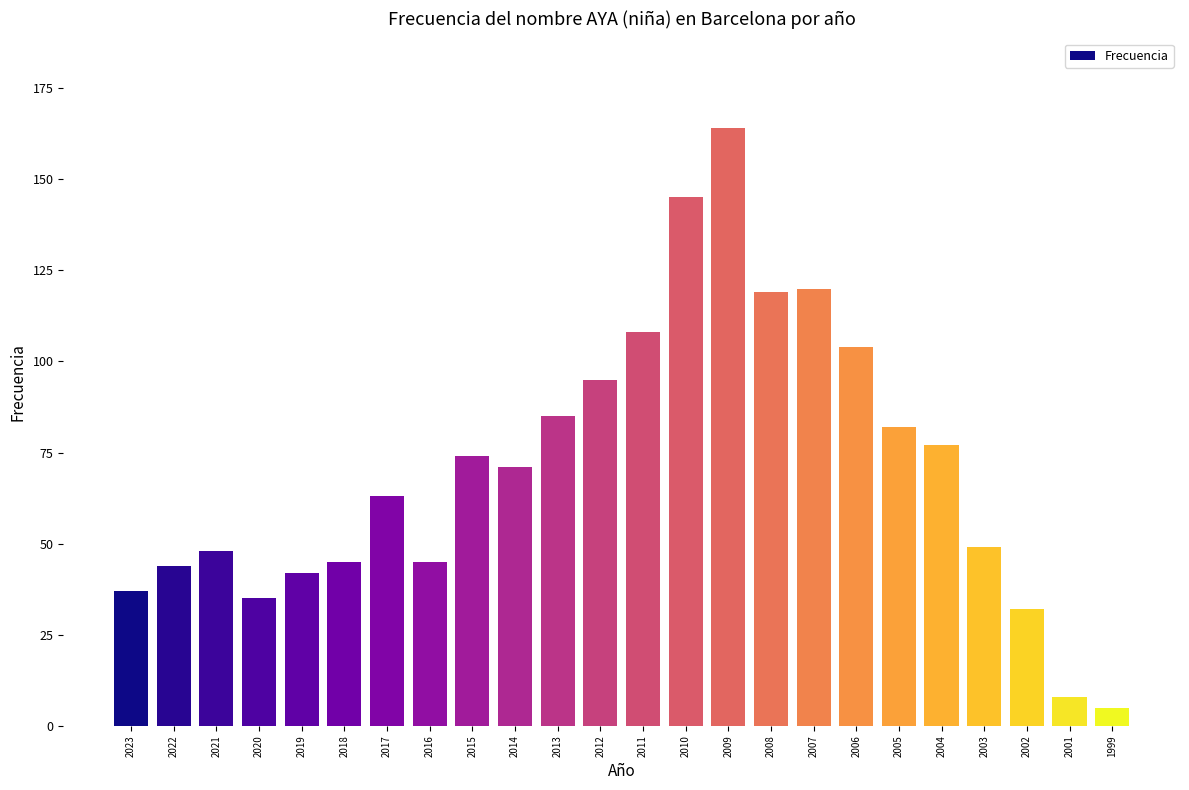

Reading left to right, list all the values displayed in this chart.

2023=37	2022=44	2021=48	2020=35	2019=42	2018=45	2017=63	2016=45	2015=74	2014=71	2013=85	2012=95	2011=108	2010=145	2009=164	2008=119	2007=120	2006=104	2005=82	2004=77	2003=49	2002=32	2001=8	1999=5